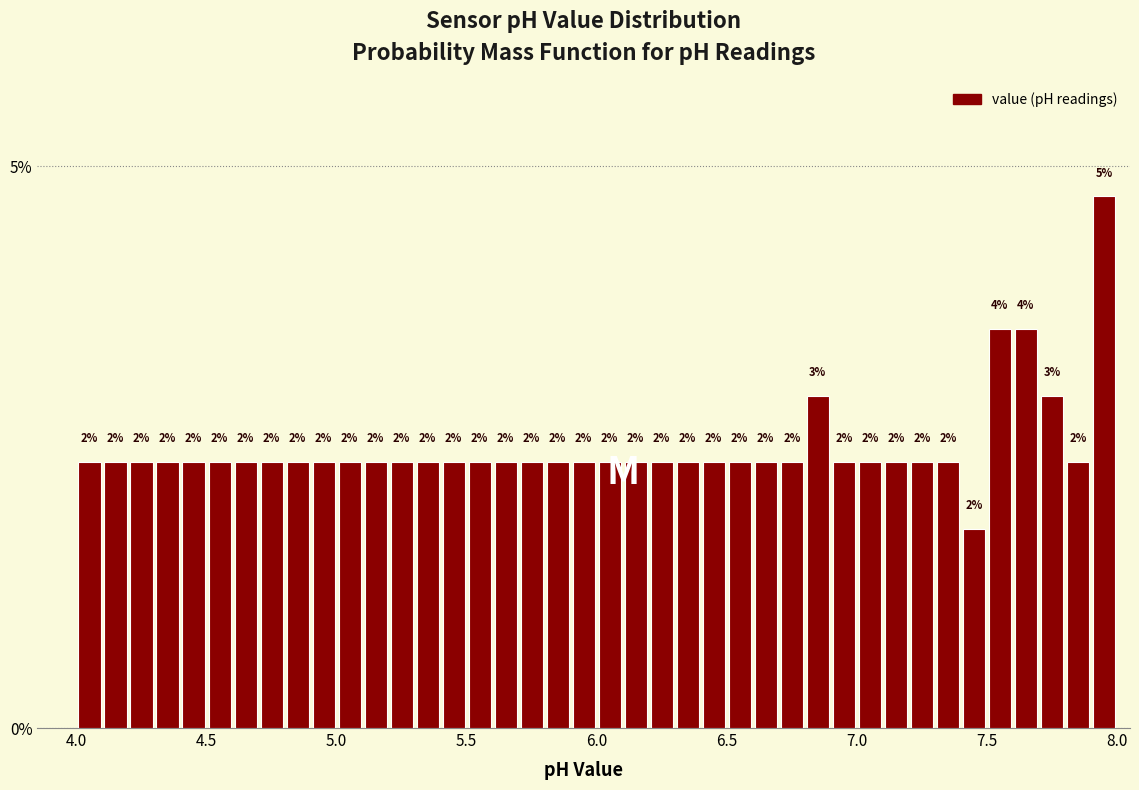

Around what value on the x-axis is the tallest bar? Give the approximate position of its centre, as read against the axis.

7.95